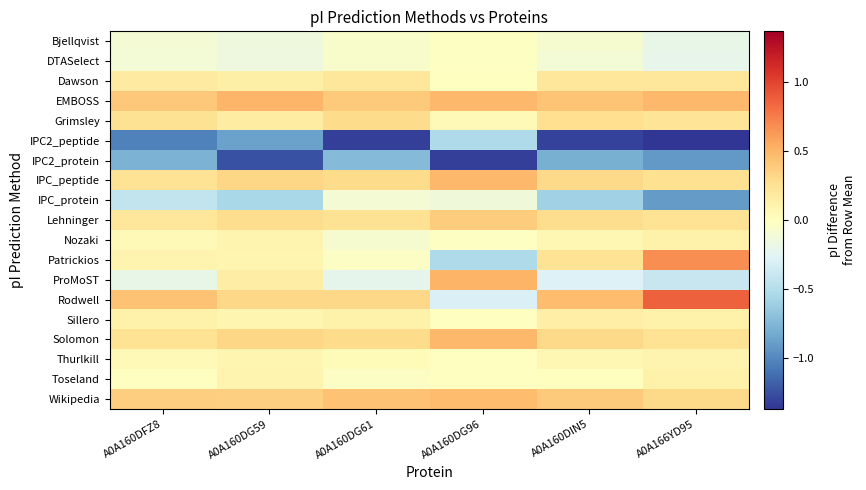

Reading right to left, extract all data points from this chart.

Bjellqvist: A0A166YD95=-0.2	A0A160DIN5=-0.1	A0A160DG96=-0.0	A0A160DG61=-0.1	A0A160DG59=-0.1	A0A160DFZ8=-0.1
DTASelect: A0A166YD95=-0.2	A0A160DIN5=-0.1	A0A160DG96=-0.0	A0A160DG61=-0.1	A0A160DG59=-0.2	A0A160DFZ8=-0.1
Dawson: A0A166YD95=0.2	A0A160DIN5=0.2	A0A160DG96=-0.0	A0A160DG61=0.2	A0A160DG59=0.1	A0A160DFZ8=0.2
EMBOSS: A0A166YD95=0.5	A0A160DIN5=0.4	A0A160DG96=0.5	A0A160DG61=0.4	A0A160DG59=0.5	A0A160DFZ8=0.4
Grimsley: A0A166YD95=0.2	A0A160DIN5=0.3	A0A160DG96=0.0	A0A160DG61=0.3	A0A160DG59=0.2	A0A160DFZ8=0.3
IPC2_peptide: A0A166YD95=-1.4	A0A160DIN5=-1.3	A0A160DG96=-0.5	A0A160DG61=-1.3	A0A160DG59=-0.9	A0A160DFZ8=-1.0
IPC2_protein: A0A166YD95=-0.9	A0A160DIN5=-0.8	A0A160DG96=-1.3	A0A160DG61=-0.7	A0A160DG59=-1.2	A0A160DFZ8=-0.8
IPC_peptide: A0A166YD95=0.3	A0A160DIN5=0.3	A0A160DG96=0.5	A0A160DG61=0.3	A0A160DG59=0.3	A0A160DFZ8=0.2
IPC_protein: A0A166YD95=-0.9	A0A160DIN5=-0.6	A0A160DG96=-0.1	A0A160DG61=-0.1	A0A160DG59=-0.6	A0A160DFZ8=-0.4
Lehninger: A0A166YD95=0.2	A0A160DIN5=0.3	A0A160DG96=0.4	A0A160DG61=0.2	A0A160DG59=0.3	A0A160DFZ8=0.2
Nozaki: A0A166YD95=0.1	A0A160DIN5=0.1	A0A160DG96=-0.0	A0A160DG61=-0.1	A0A160DG59=0.1	A0A160DFZ8=0.0
Patrickios: A0A166YD95=0.7	A0A160DIN5=0.2	A0A160DG96=-0.5	A0A160DG61=-0.0	A0A160DG59=0.1	A0A160DFZ8=0.1
ProMoST: A0A166YD95=-0.4	A0A160DIN5=-0.3	A0A160DG96=0.5	A0A160DG61=-0.2	A0A160DG59=0.2	A0A160DFZ8=-0.2
Rodwell: A0A166YD95=0.9	A0A160DIN5=0.5	A0A160DG96=-0.3	A0A160DG61=0.3	A0A160DG59=0.3	A0A160DFZ8=0.4
Sillero: A0A166YD95=0.1	A0A160DIN5=0.1	A0A160DG96=-0.0	A0A160DG61=0.1	A0A160DG59=0.1	A0A160DFZ8=0.1
Solomon: A0A166YD95=0.2	A0A160DIN5=0.3	A0A160DG96=0.5	A0A160DG61=0.3	A0A160DG59=0.3	A0A160DFZ8=0.2
Thurlkill: A0A166YD95=0.1	A0A160DIN5=0.1	A0A160DG96=-0.0	A0A160DG61=0.0	A0A160DG59=0.1	A0A160DFZ8=0.0
Toseland: A0A166YD95=0.1	A0A160DIN5=0.0	A0A160DG96=-0.0	A0A160DG61=-0.0	A0A160DG59=0.1	A0A160DFZ8=-0.0
Wikipedia: A0A166YD95=0.3	A0A160DIN5=0.4	A0A160DG96=0.5	A0A160DG61=0.4	A0A160DG59=0.4	A0A160DFZ8=0.4